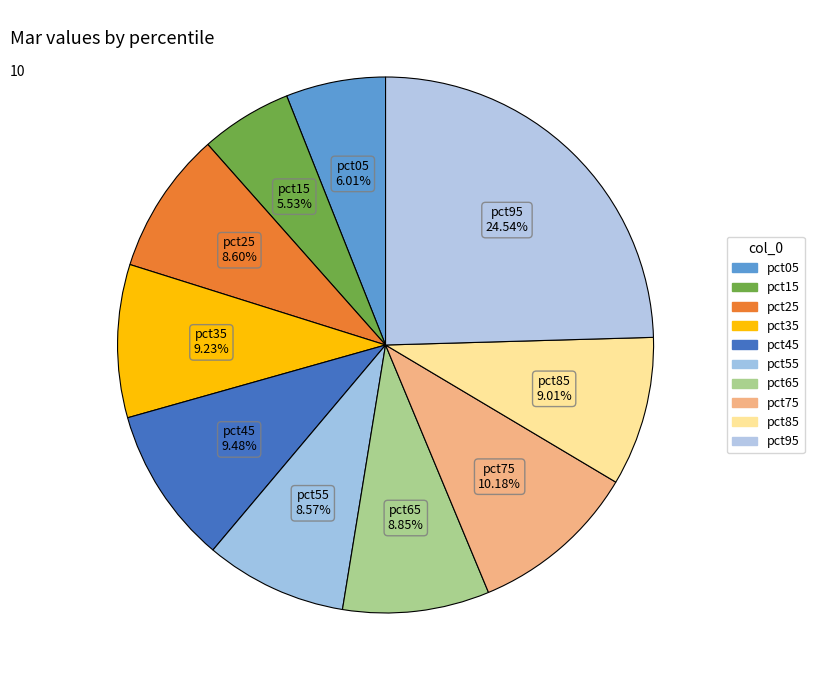

How many slices are in this pie chart?

10